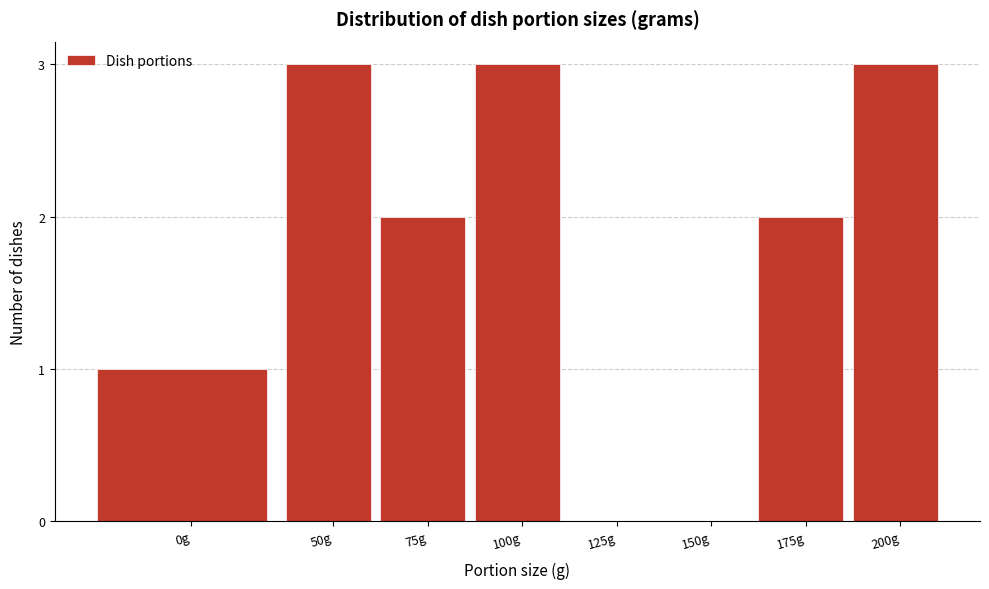

Reading left to right, what are all the values shown in this chart?

0g=1	50g=3	75g=2	100g=3	125g=0	150g=0	175g=2	200g=3